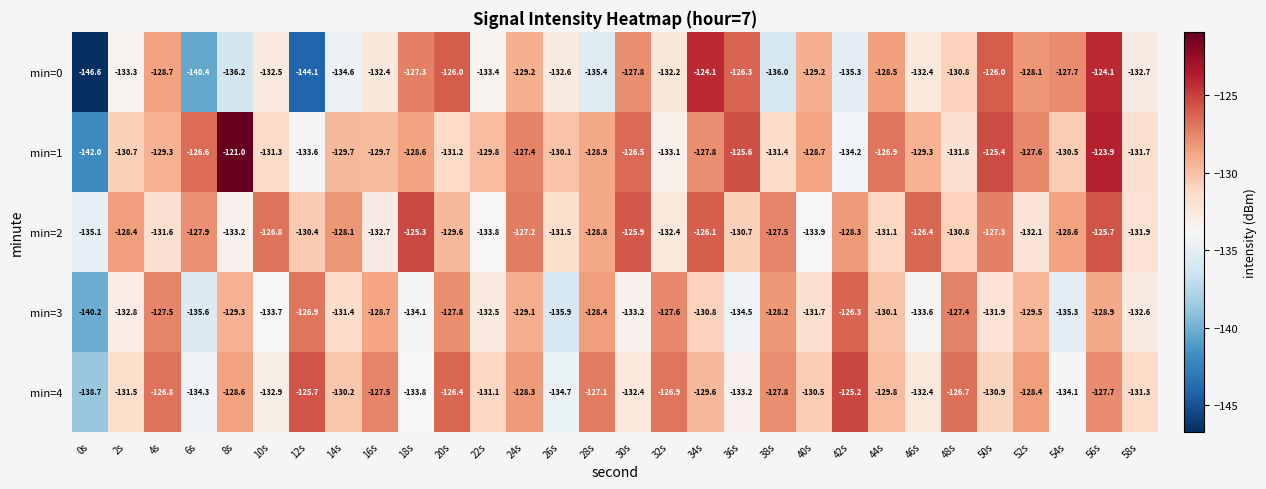

What is the average value of the min=2 series?

-129.6